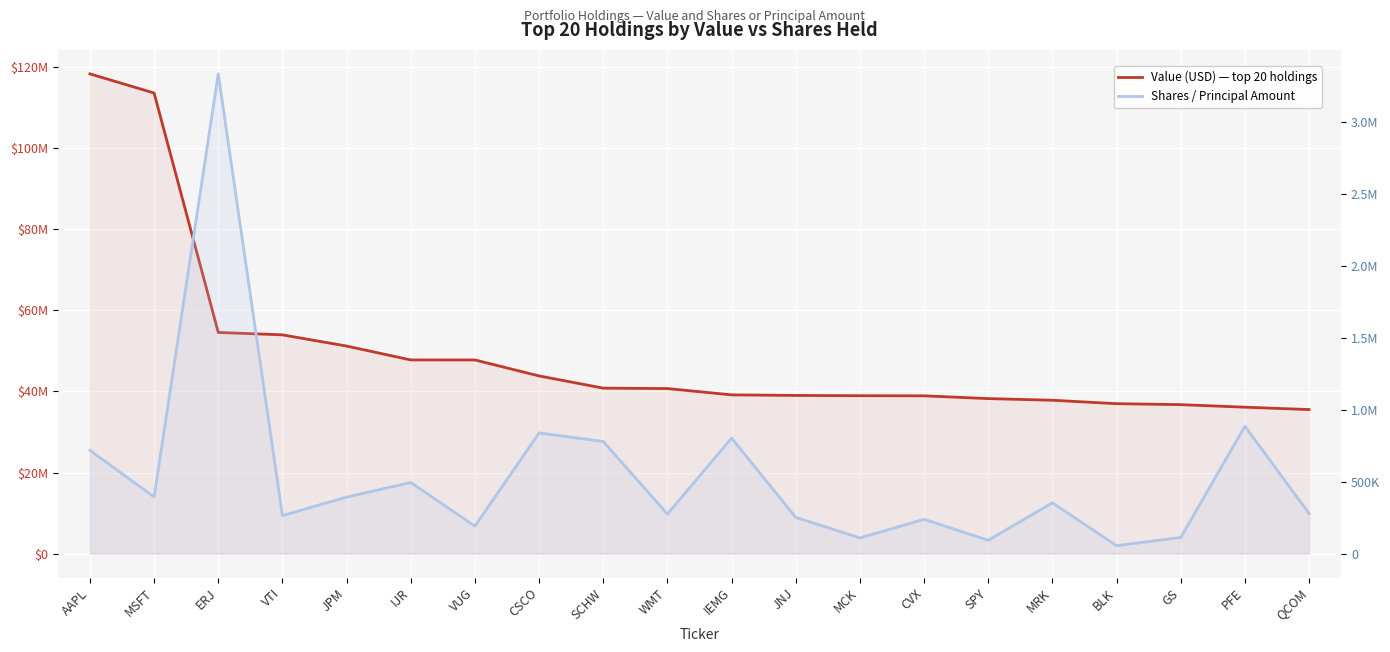

What is the sum of the Value (USD) — top 20 holdings values at WMT and AAPL?

159060547